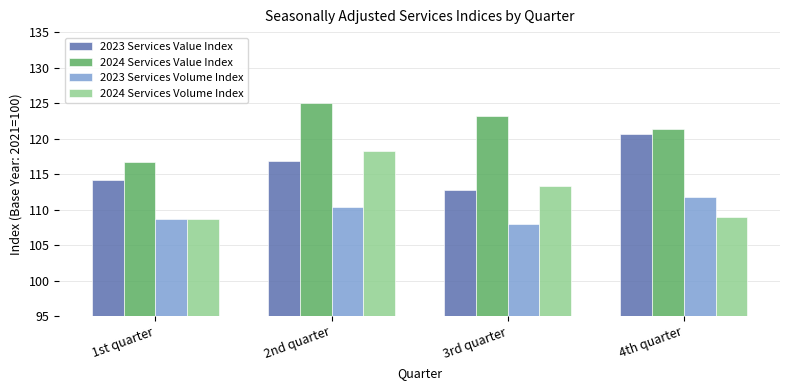

At which category is the sum across all series the highest?

2nd quarter